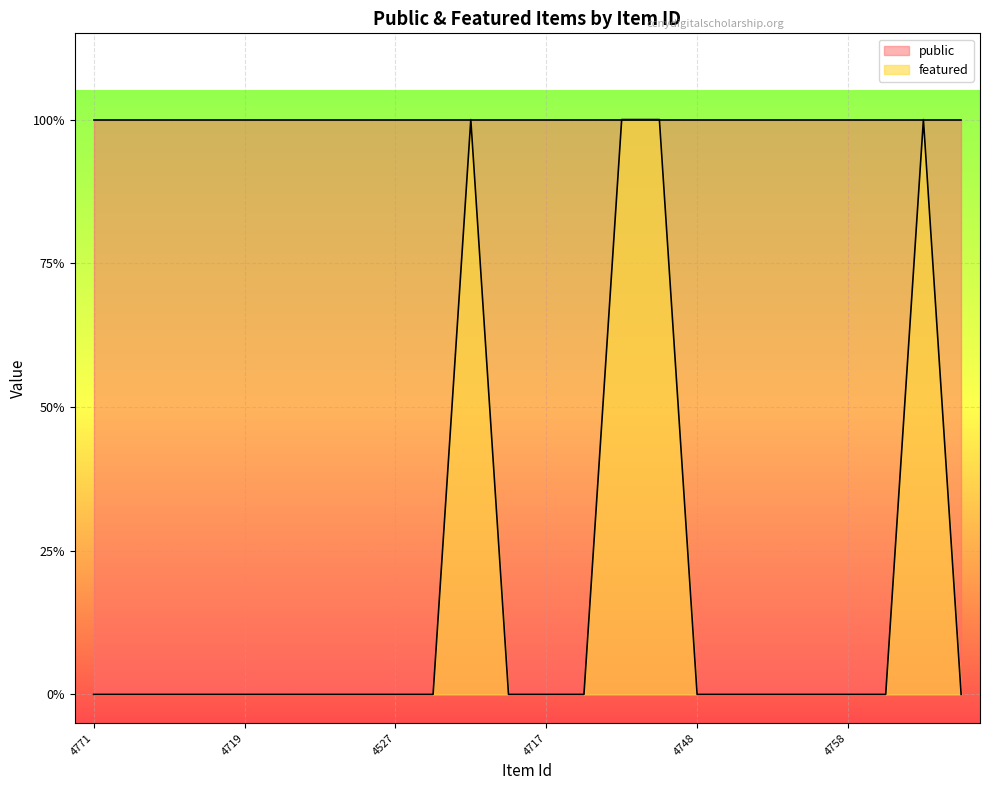

Rank the categories by value from highest to lowest.

4704, 4569, 4749, 4707, 4771, 4733, 4710, 4751, 4719, 4553, 4747, 4529, 4527, 4567, 4726, 4717, 4761, 4748, 4520, 4775, 4754, 4758, 4723, 8565